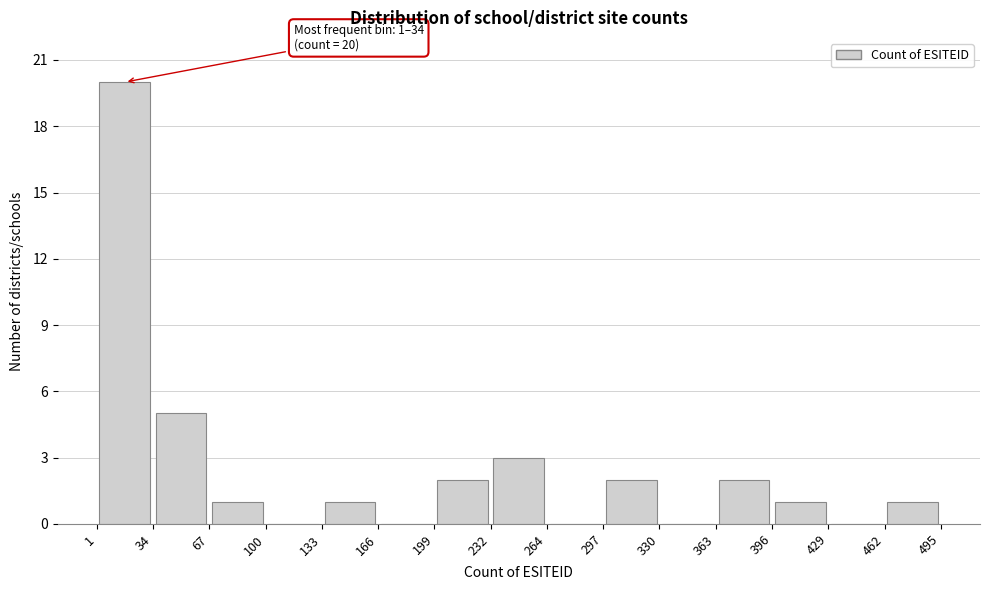

Over which range of the x-axis is the bar tallest?

1 to 34